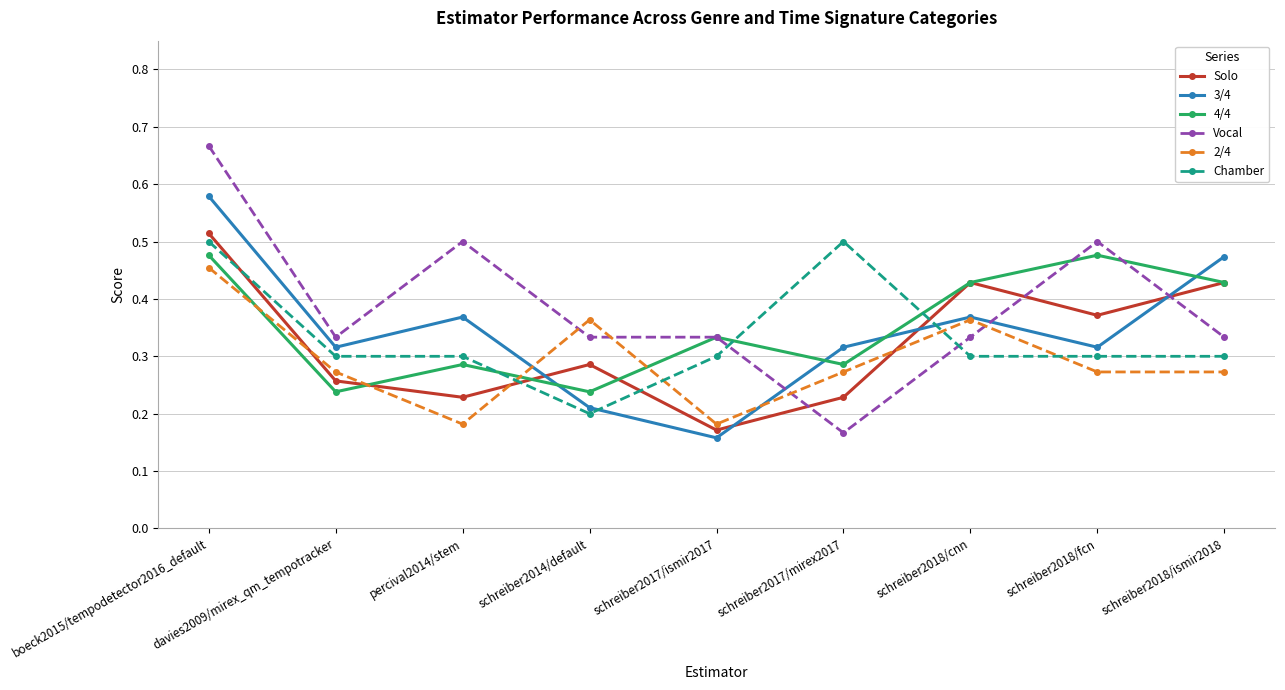

What are all the series names shown in the legend?

Solo, 3/4, 4/4, Vocal, 2/4, Chamber